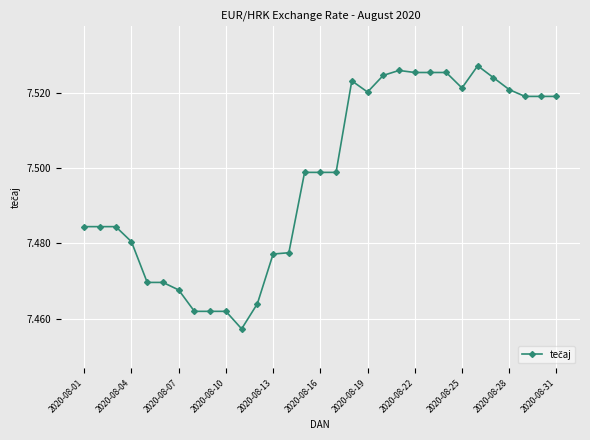

Count the values in the range 7 to 8.

31